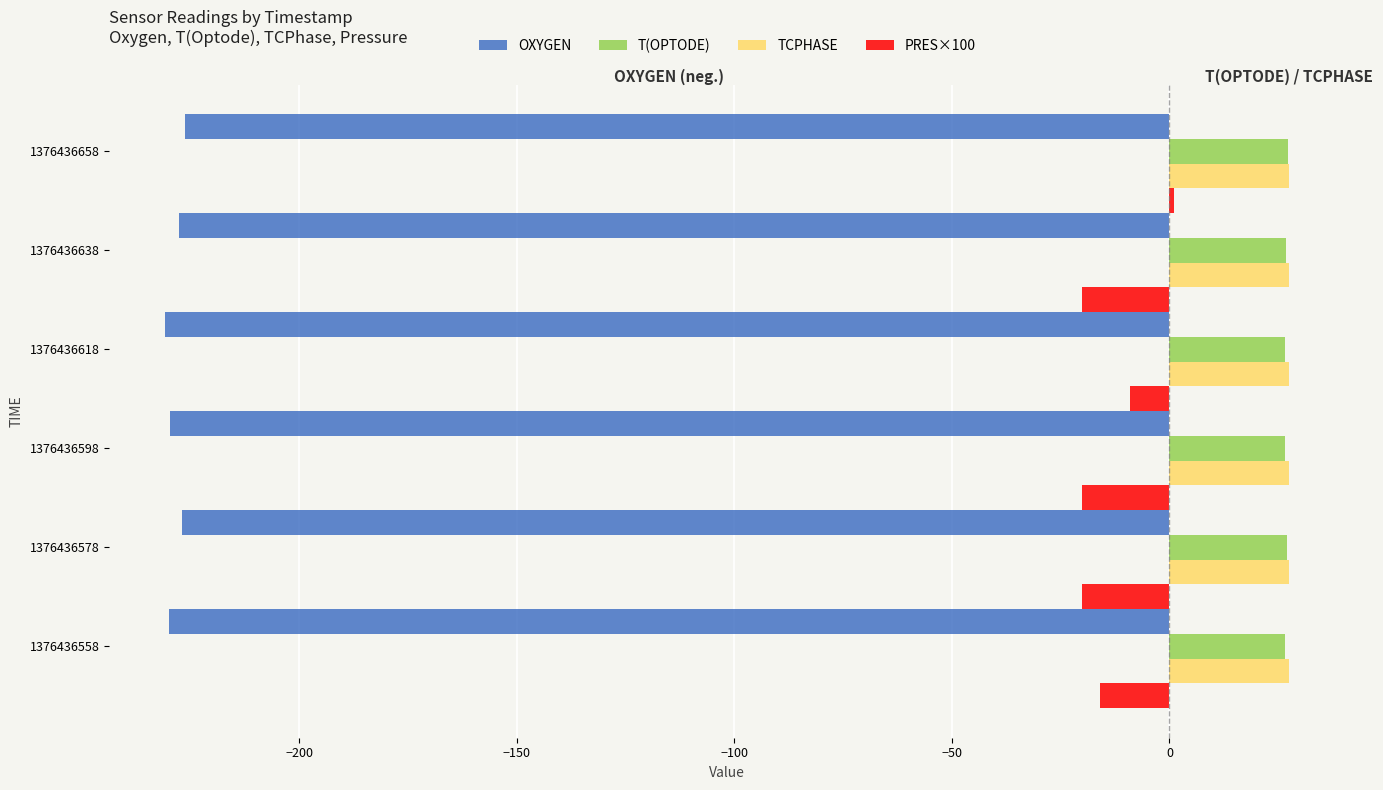

What is the sum of all OXYGEN values?

-1371.1